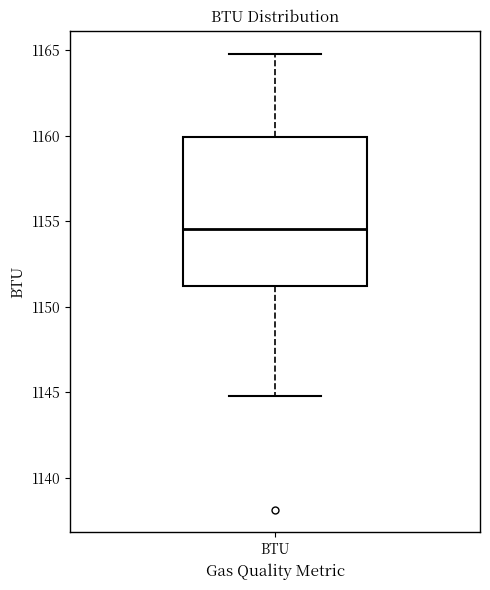

Where does the lower whisker of the box for BTU end on the y-axis? The values are not printed on the chart, so give them approximately, as read against the axis.

1145.0